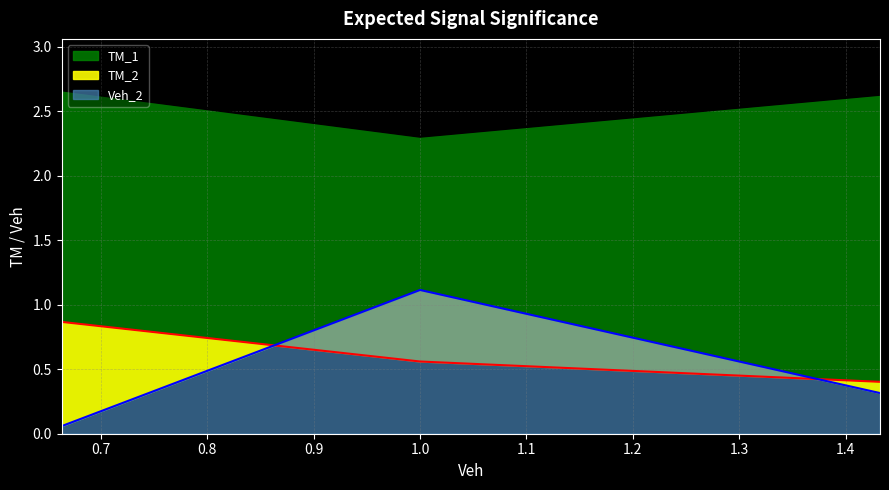

What position from the right is 1.0?

2